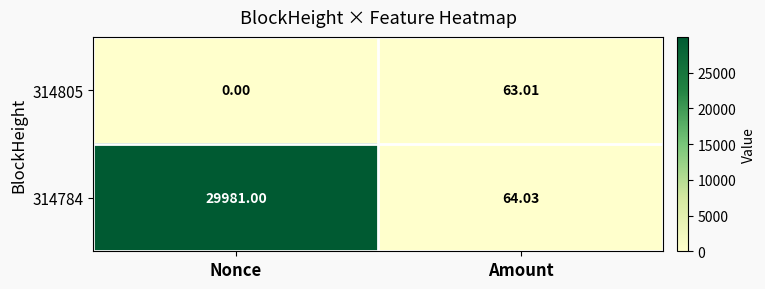

At which category is the sum across all series the highest?

Nonce